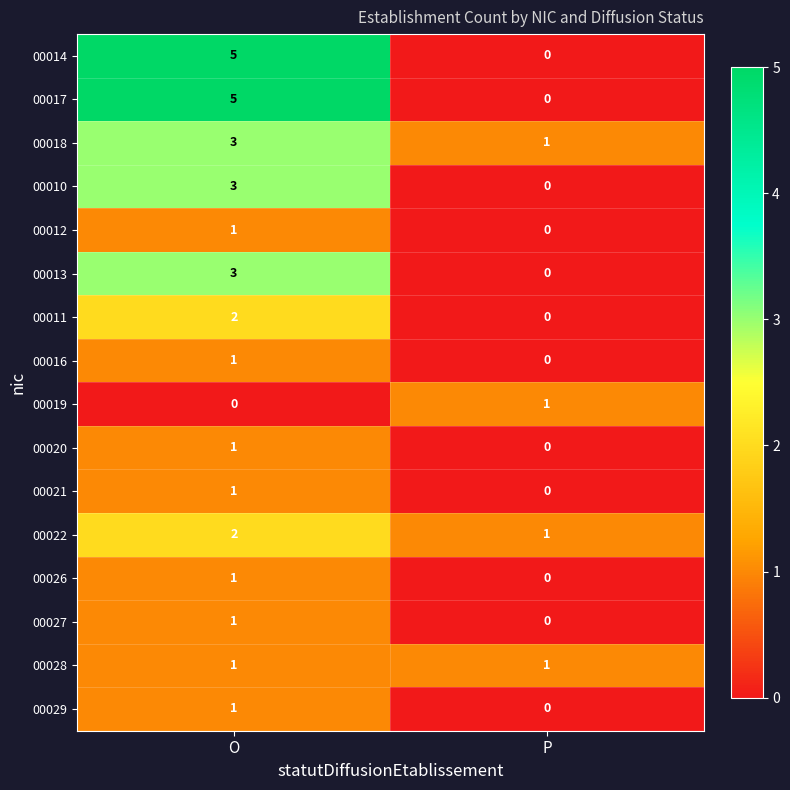

Where is 00017 nearest to the value 2?

P